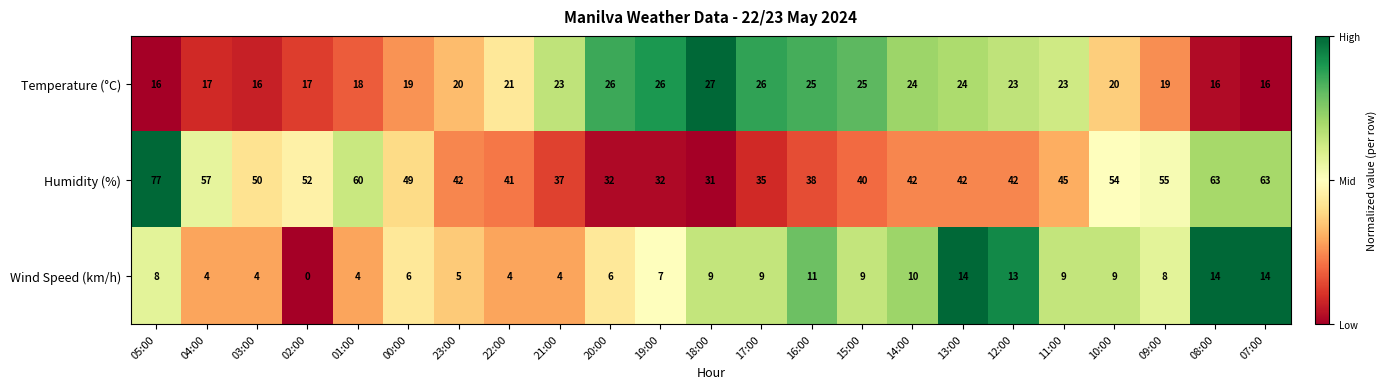

Which series has the largest total across all categories?

Humidity (%)